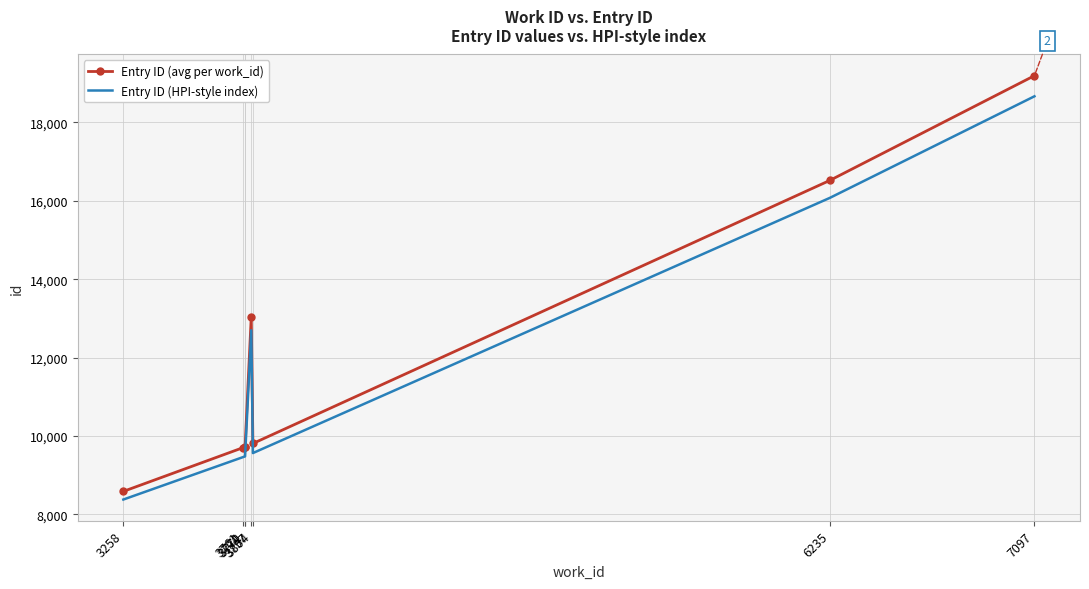

True or false: Entry ID (avg per work_id) and Entry ID (HPI-style index) intersect in this chart.

False